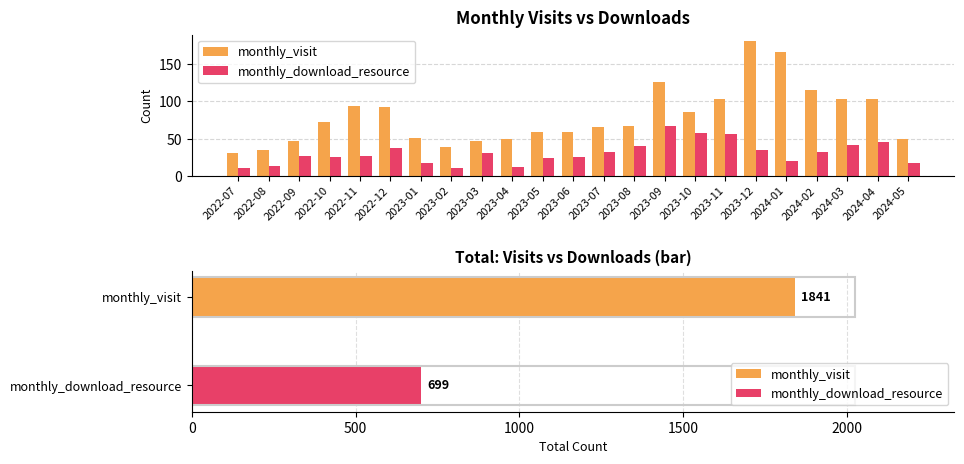

The monthly_visit series shows 181 at 2023-12. True or false?

True